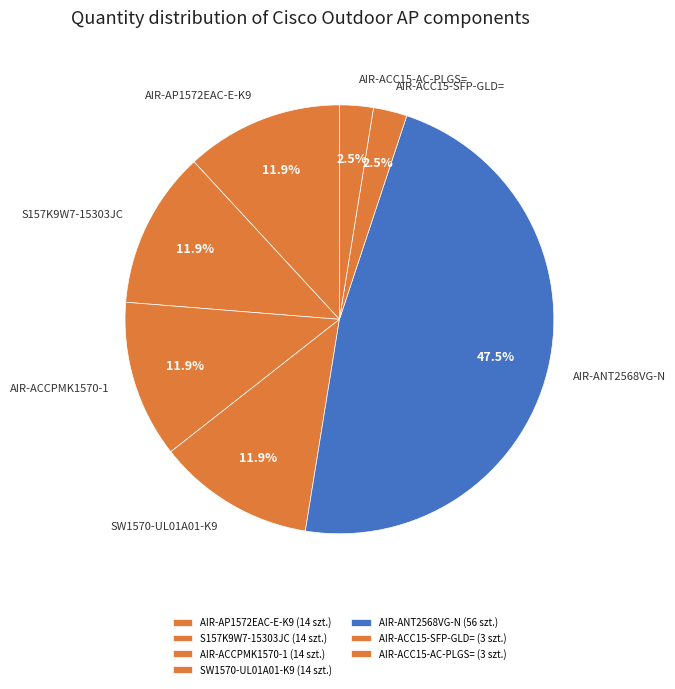

What is the ratio of the value at SW1570-UL01A01-K9 to the value at AIR-ACCPMK1570-1?

1.0